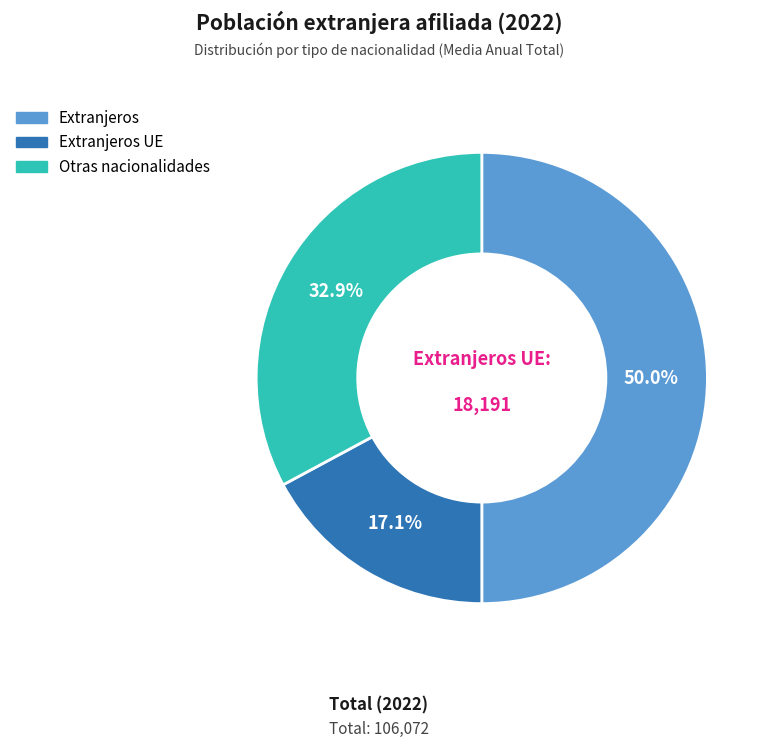

To the nearest percent, what portion does Extranjeros UE represent?

17%